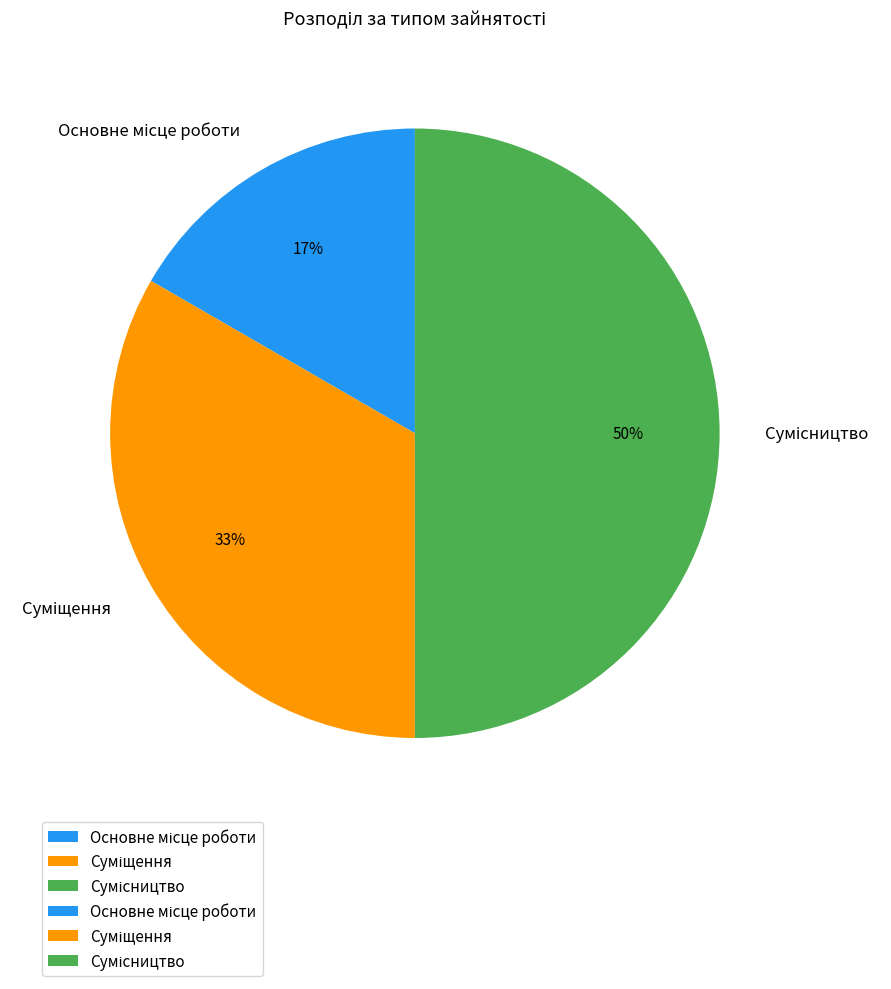

To the nearest percent, what is the difference between the Суміщення and Основне місце роботи slice percentages?

17%